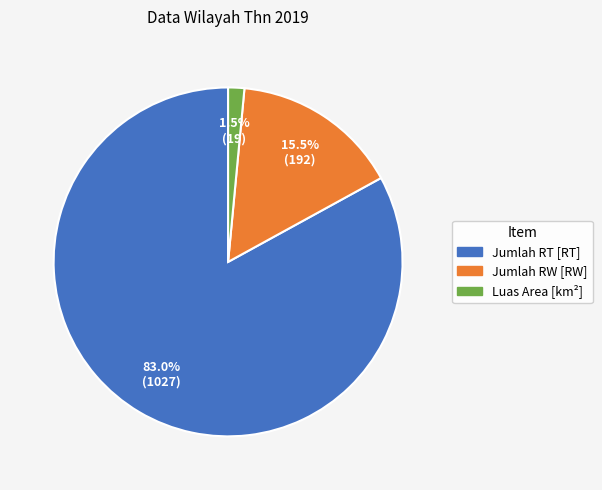

What percentage is the Jumlah RT [RT] slice, to the nearest percent?

83%